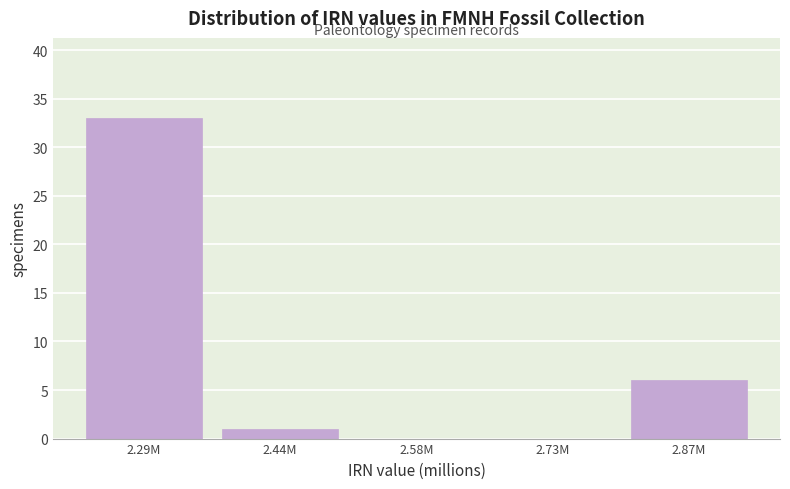

Reading left to right, extract all data points from this chart.

2.29M=33	2.44M=1	2.58M=0	2.73M=0	2.87M=6